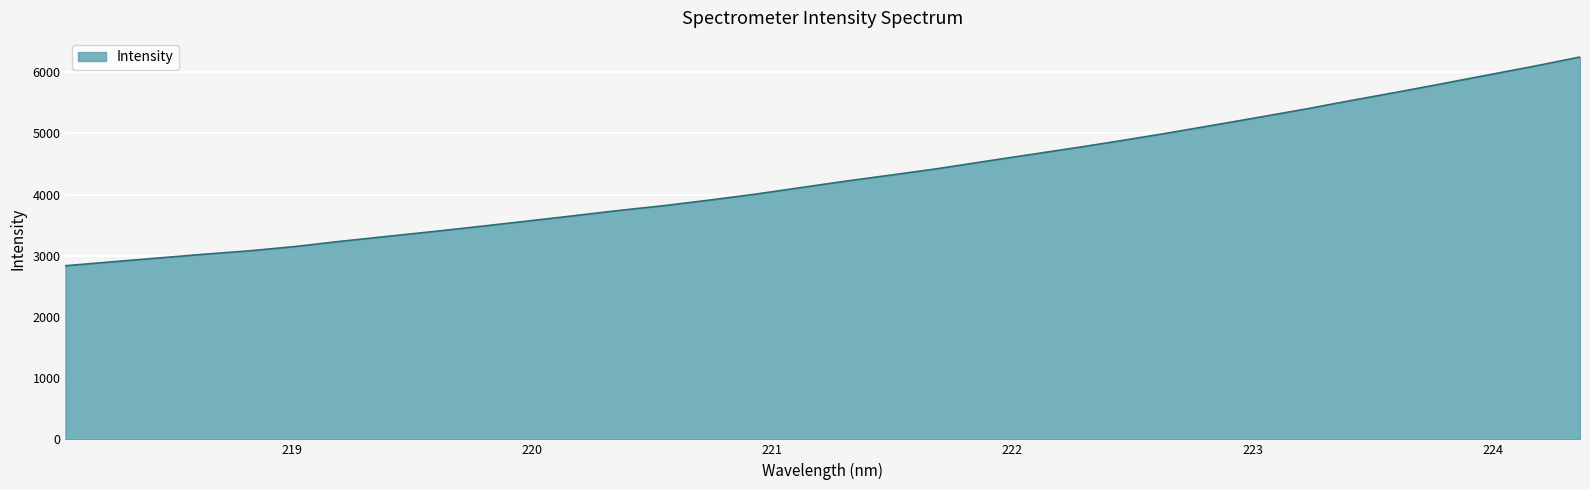

What is the minimum value shown in the chart?

2837.9